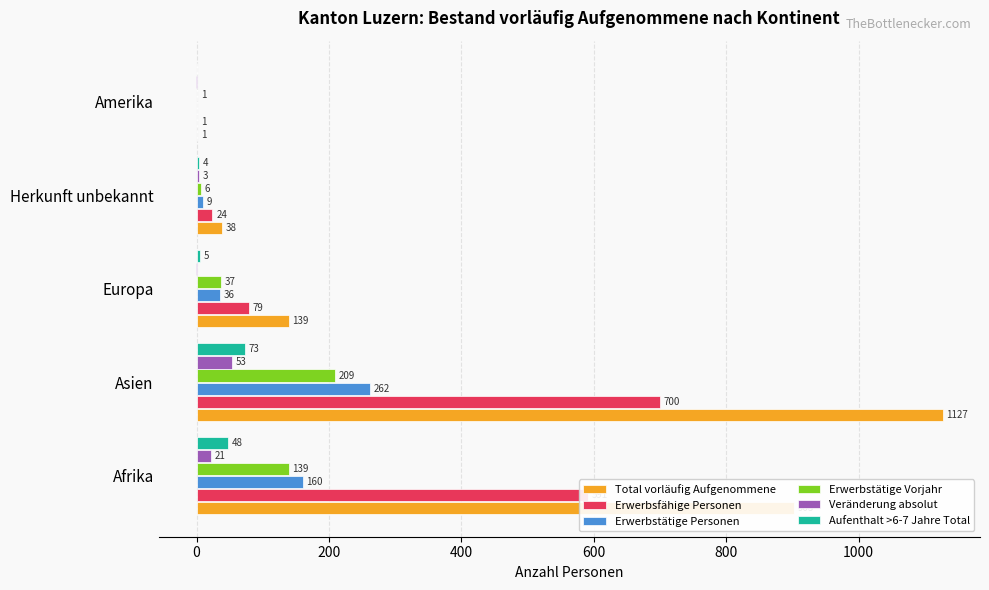

Is the value of Total vorläufig Aufgenommene at Herkunft unbekannt greater than the value of Aufenthalt >6-7 Jahre Total at Herkunft unbekannt?

Yes